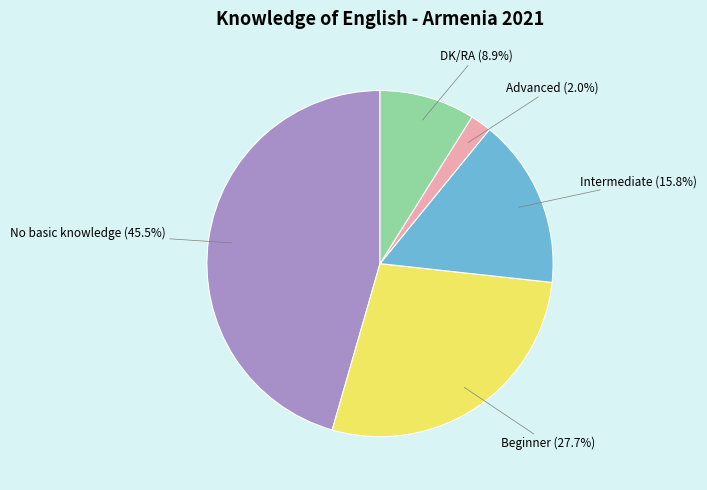

To the nearest percent, what is the difference between the largest and smallest slice percentages?

44%